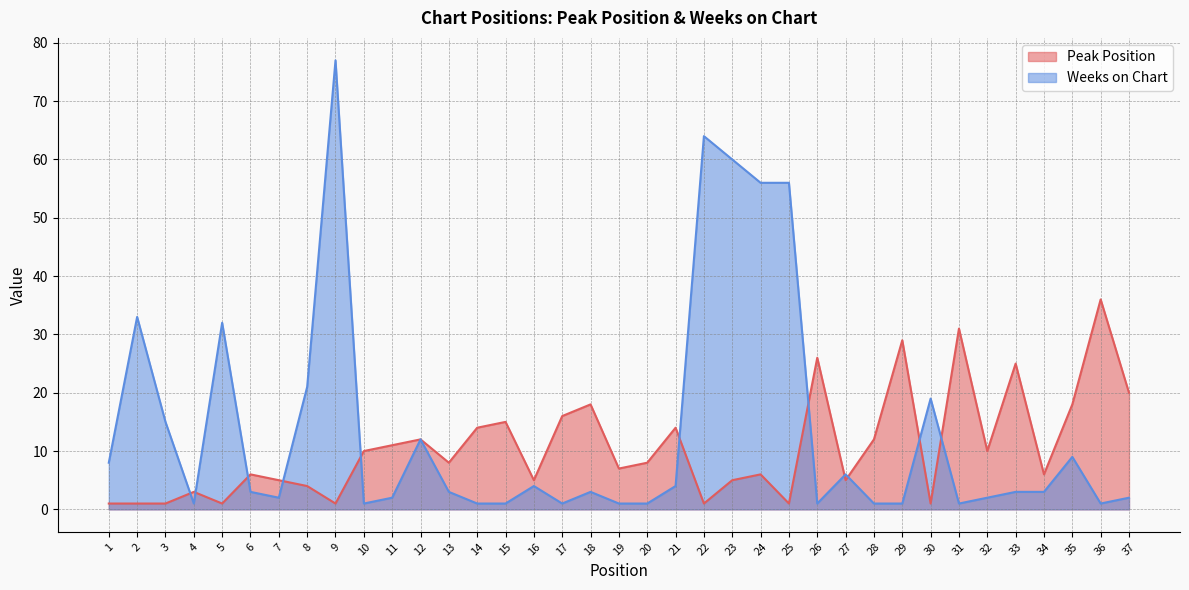

Reading right to left, transcribe all the data shown in this chart.

Peak Position: 37=20	36=36	35=18	34=6	33=25	32=10	31=31	30=1	29=29	28=12	27=5	26=26	25=1	24=6	23=5	22=1	21=14	20=8	19=7	18=18	17=16	16=5	15=15	14=14	13=8	12=12	11=11	10=10	9=1	8=4	7=5	6=6	5=1	4=3	3=1	2=1	1=1
Weeks on Chart: 37=2	36=1	35=9	34=3	33=3	32=2	31=1	30=19	29=1	28=1	27=6	26=1	25=56	24=56	23=60	22=64	21=4	20=1	19=1	18=3	17=1	16=4	15=1	14=1	13=3	12=12	11=2	10=1	9=77	8=21	7=2	6=3	5=32	4=1	3=15	2=33	1=8